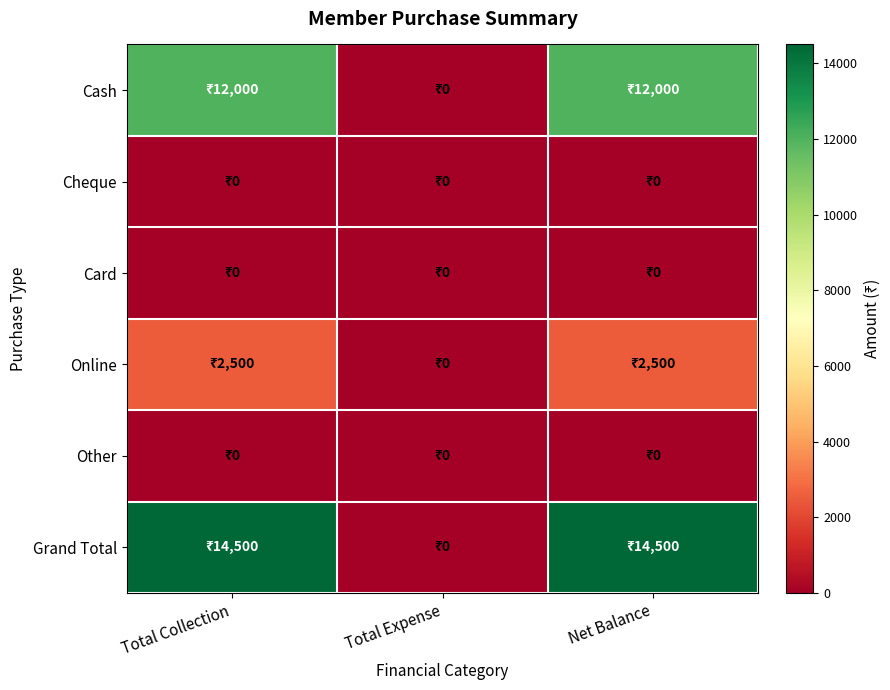

What is the greatest value displayed?

14500